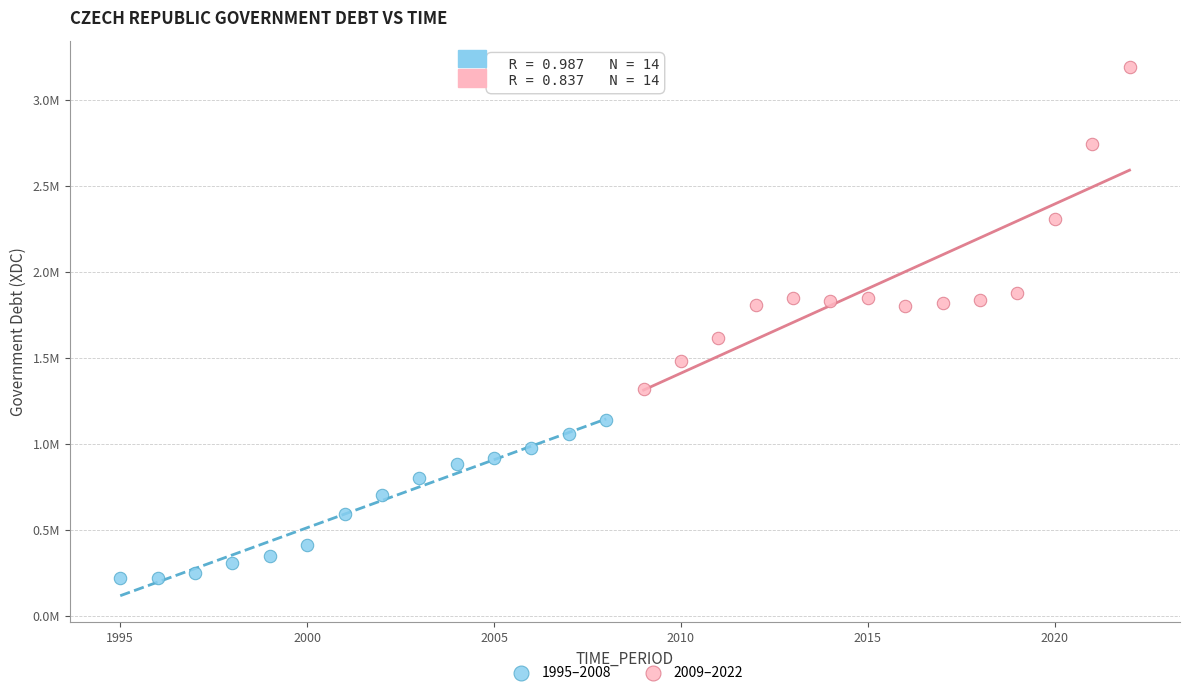

Which series contains the highest Y value?

2009–2022